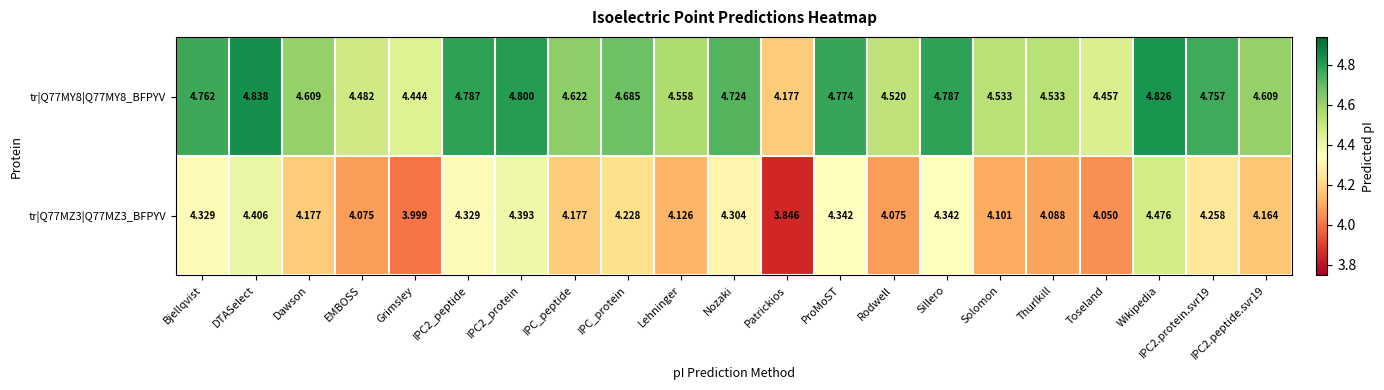

How many distinct data groups are displayed?

2